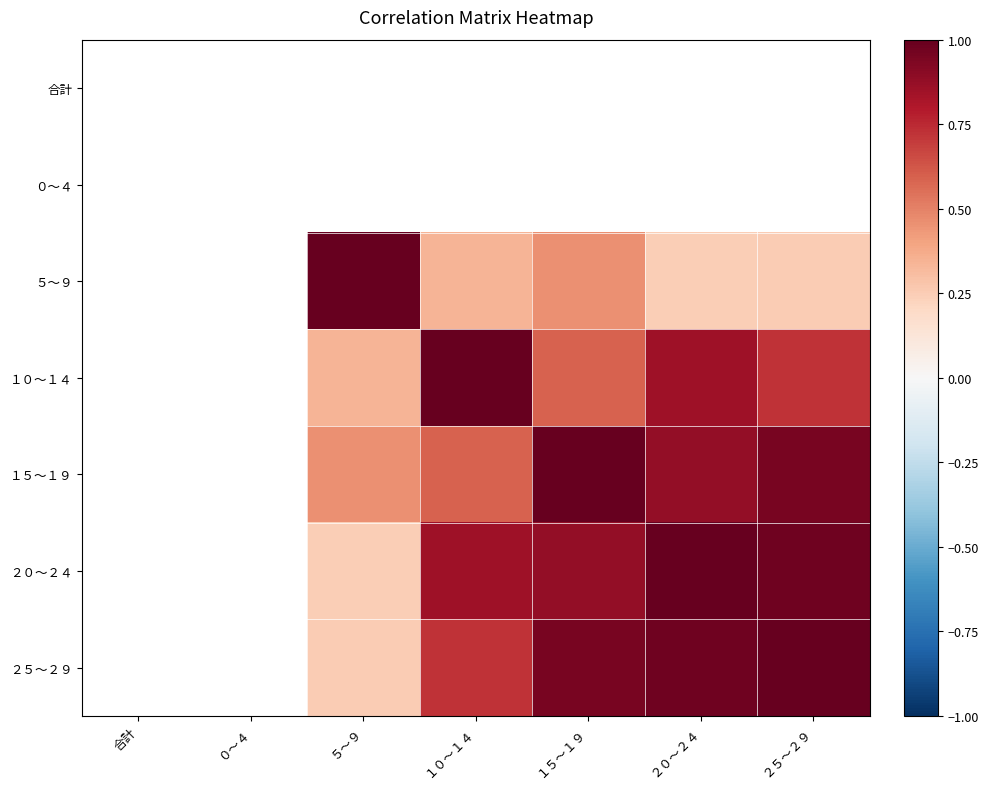

Is the value of 合計 at ０～４ greater than the value of １０～１４ at ０～４?

No